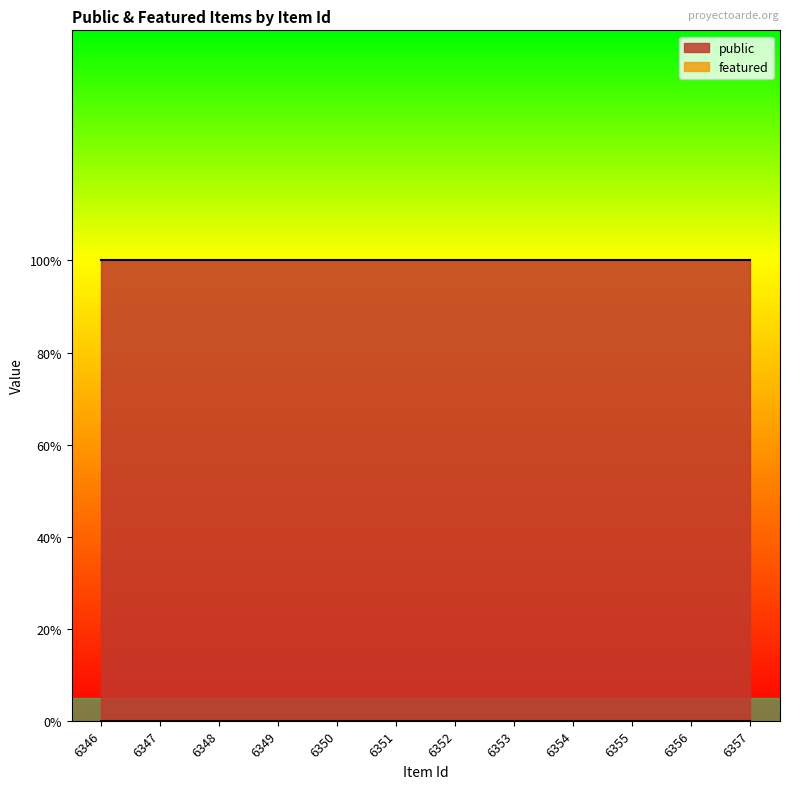

Rank the series at 6347 from lowest to highest value.

featured, public